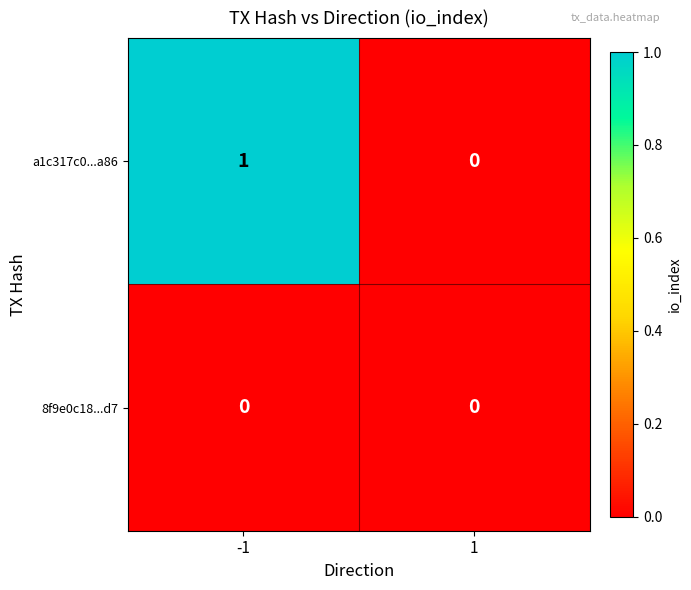

What is the difference between the highest and lowest values at -1?

1